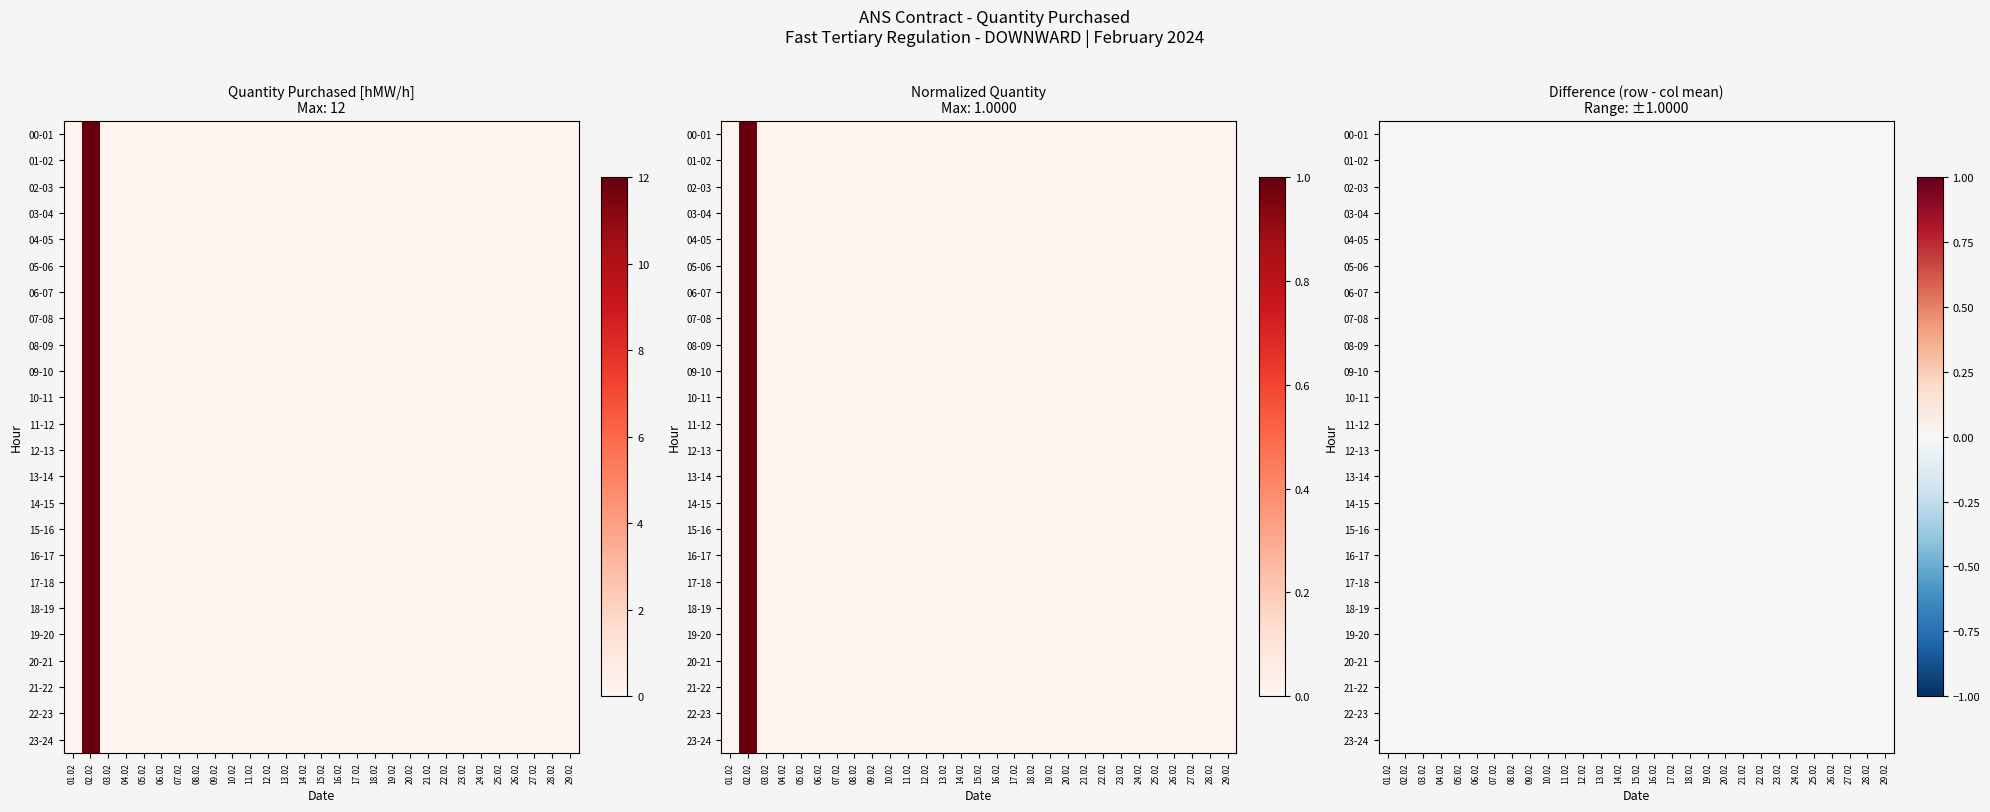

Between 18.02 and 10.02, which is larger?

18.02